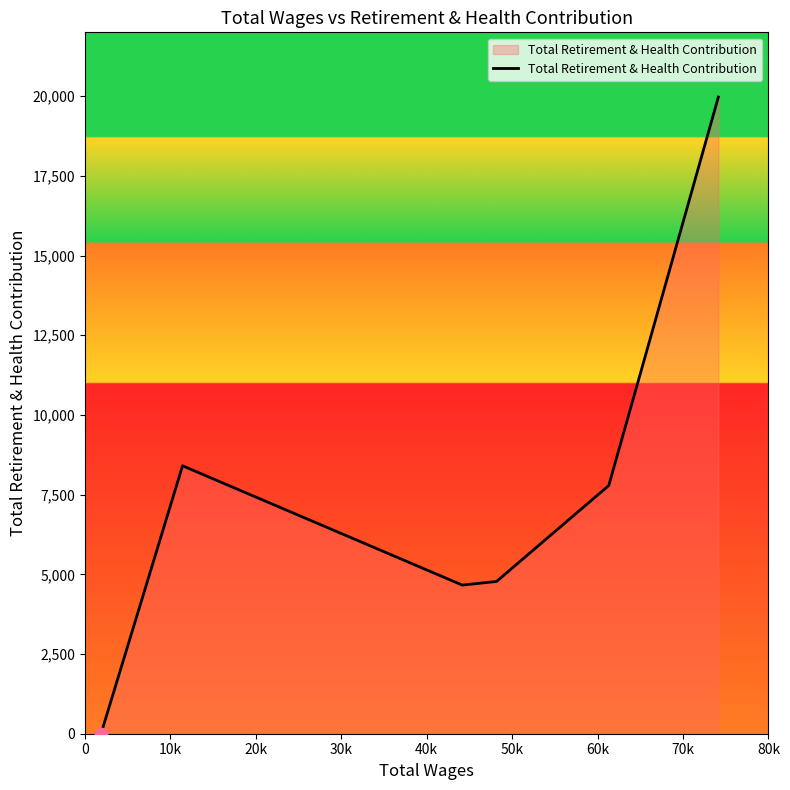

True or false: there are more than 1 points higher than both neighbors.

False